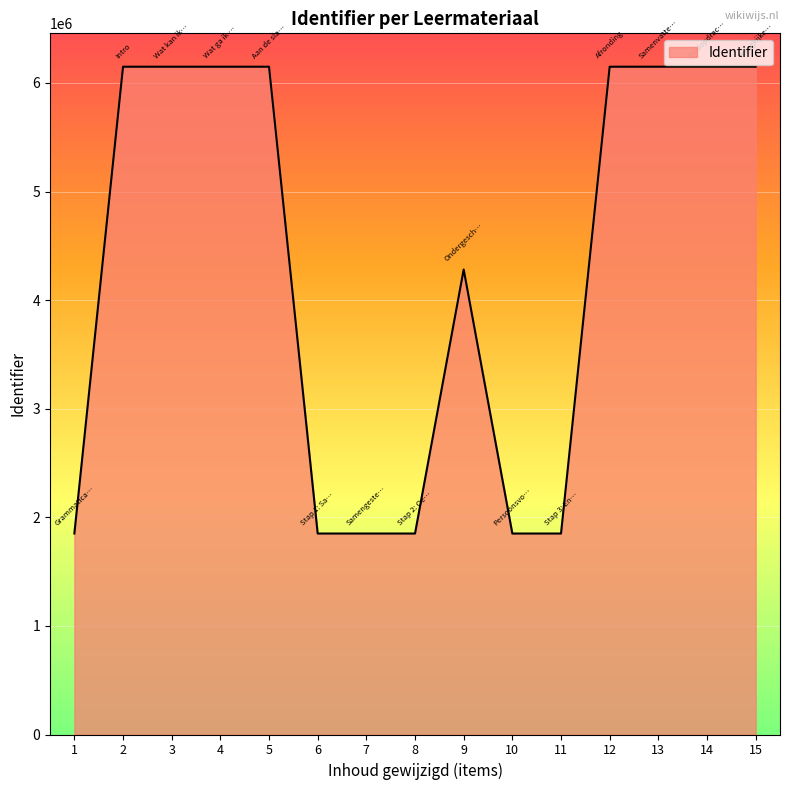

Count the number of categories in the chart.

15